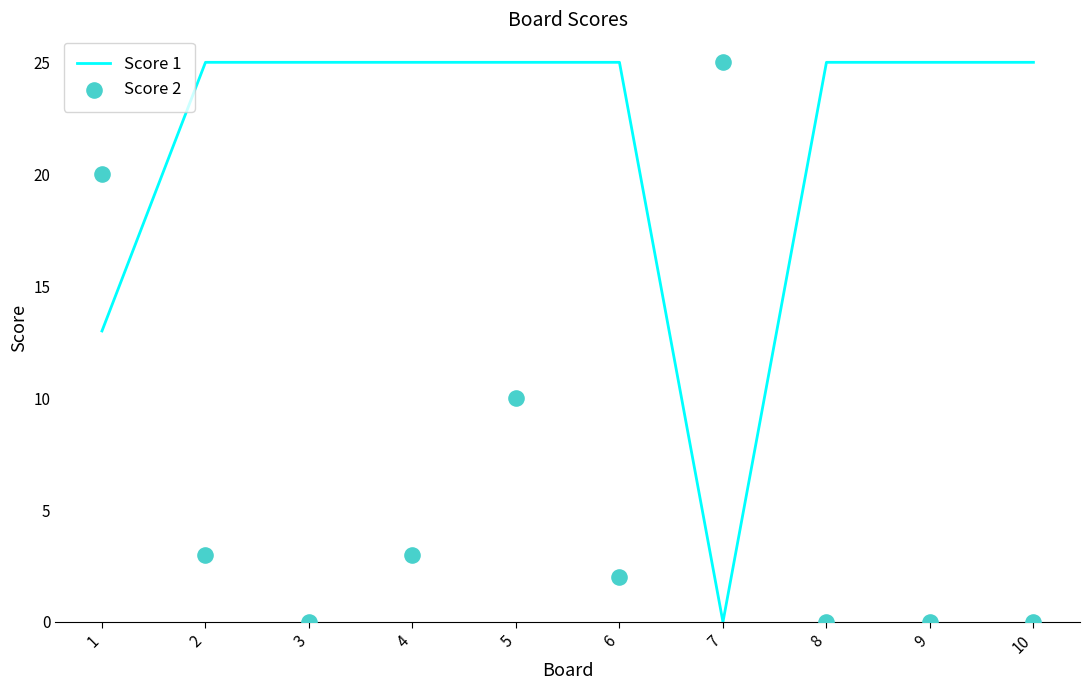

What is the total value across all series at 6?

27